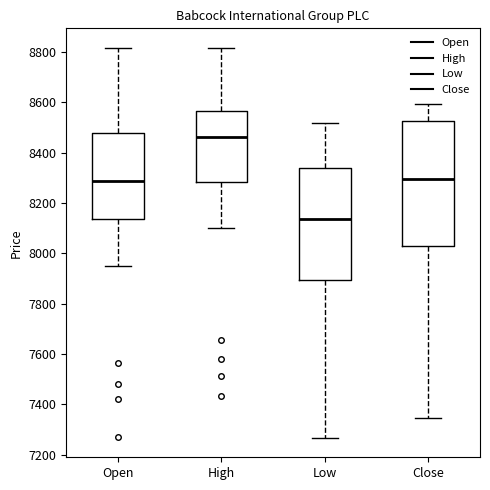

Which box is the tallest, from its lower edge to its upper edge?

Close